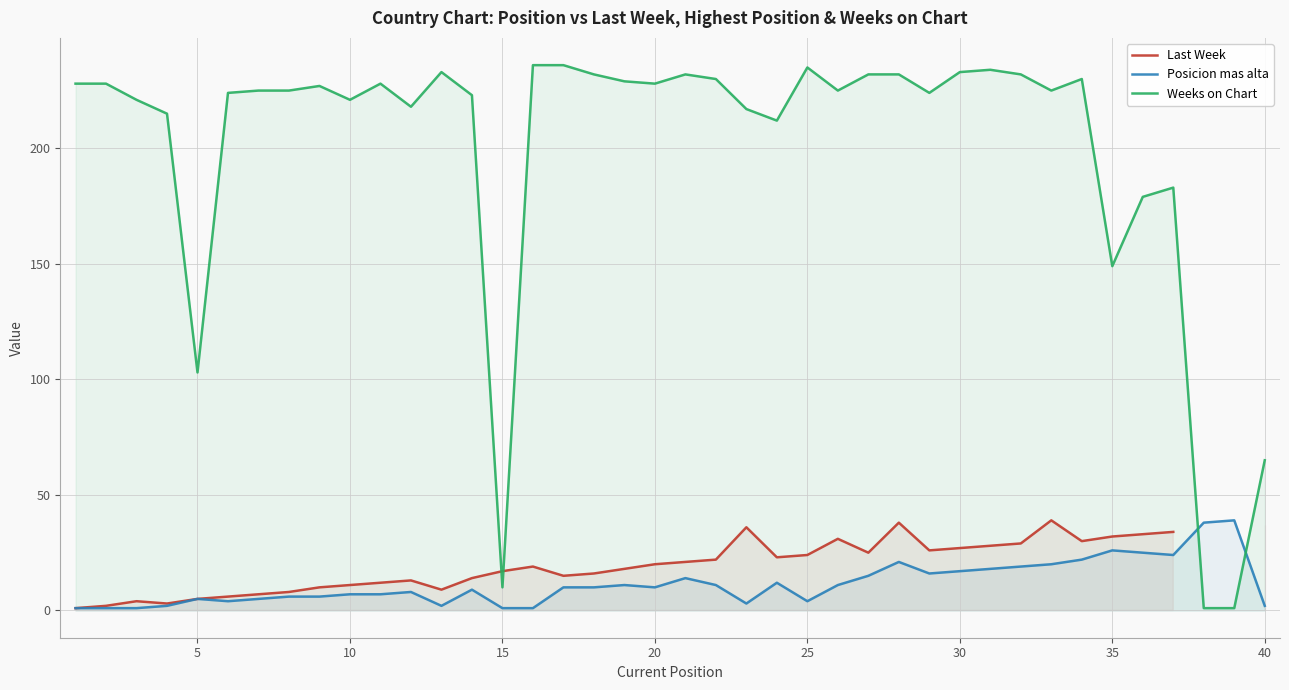

List the series in order of their overall mean, highest first.

Weeks on Chart, Last Week, Posicion mas alta